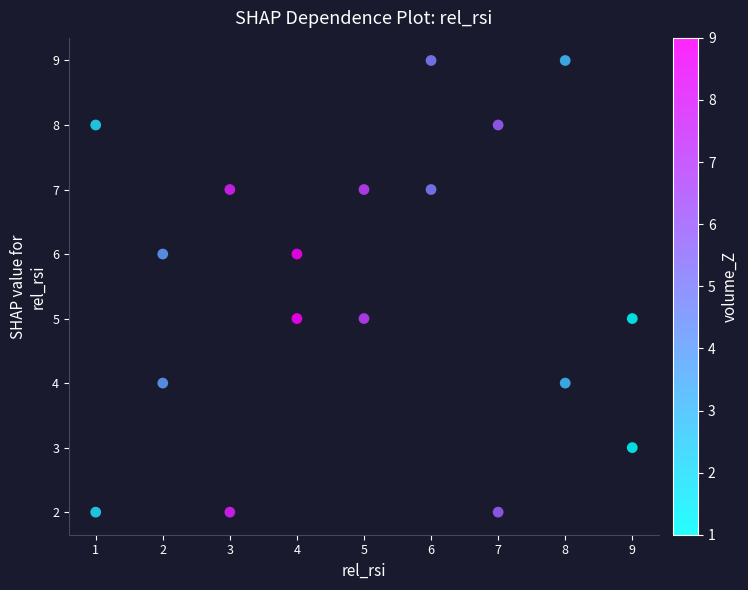

What is the range of X values (max minus min)?

8